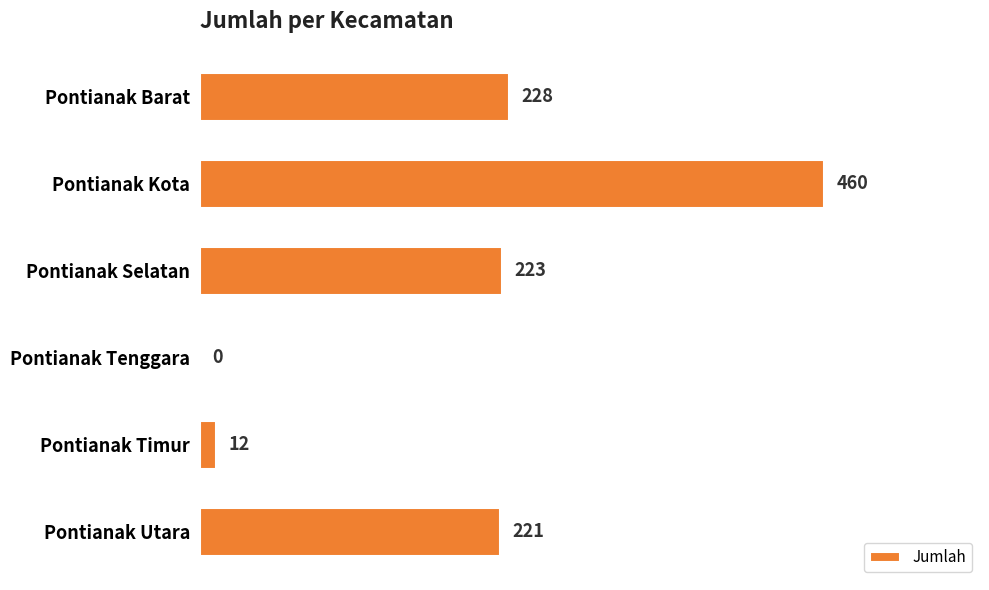

Which category has the highest value across all series?

Pontianak Kota